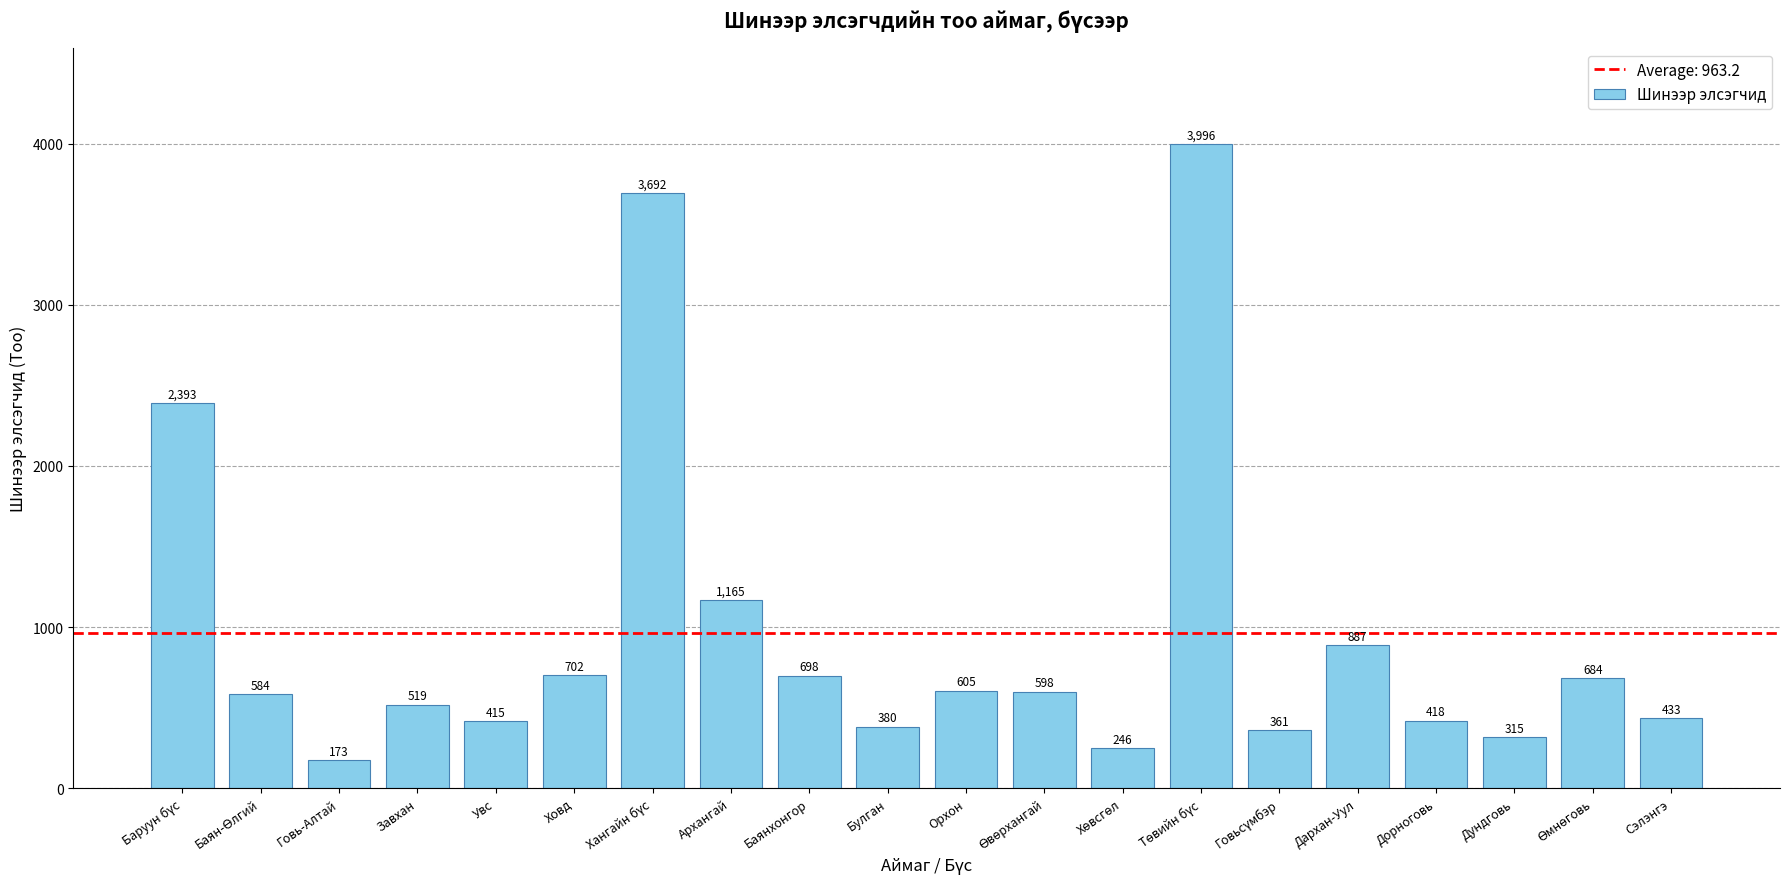

The value at Орхон is 605. True or false?

True